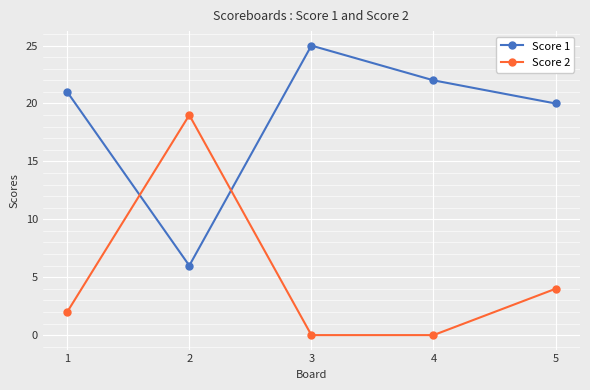

Which series changed the most between 1 and 5?

Score 2